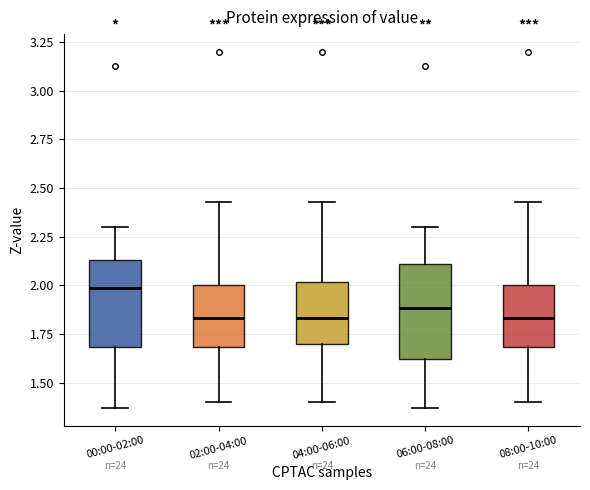

Reading left to right, read every box against the y-axis: the position of its median line, the range the box covers, and the ends of its whiskers. The values are not printed on the chart, so give them approximately, as read against the axis.

00:00-02:00: median 2.00, box 1.70 to 2.15, whiskers 1.35 to 2.30
02:00-04:00: median 1.85, box 1.70 to 2.00, whiskers 1.40 to 2.45
04:00-06:00: median 1.85, box 1.70 to 2.00, whiskers 1.40 to 2.45
06:00-08:00: median 1.90, box 1.60 to 2.10, whiskers 1.35 to 2.30
08:00-10:00: median 1.85, box 1.70 to 2.00, whiskers 1.40 to 2.45